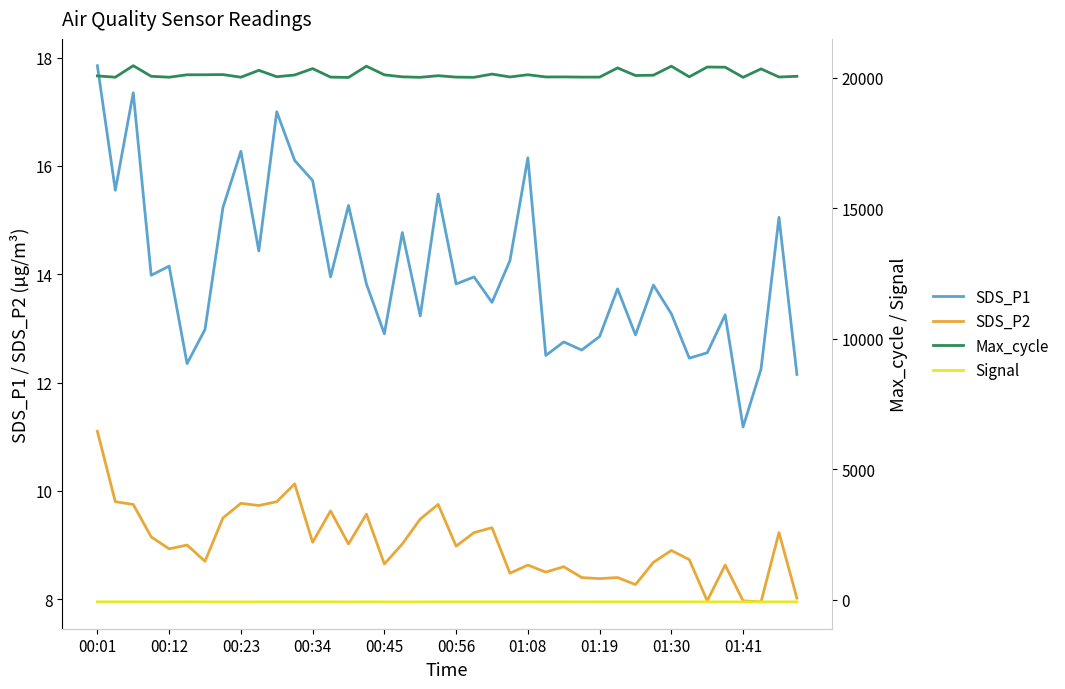

What is the maximum value for Max_cycle?

20461